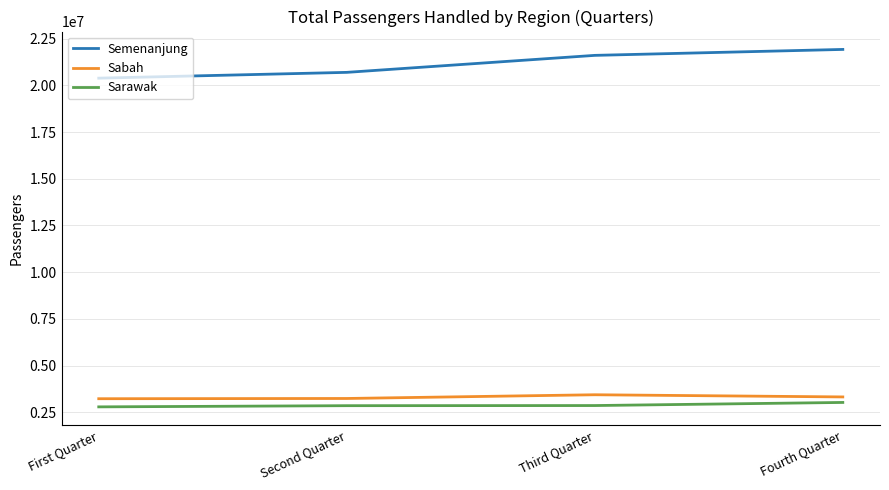

Rank the categories by Semenanjung value from lowest to highest.

First Quarter, Second Quarter, Third Quarter, Fourth Quarter